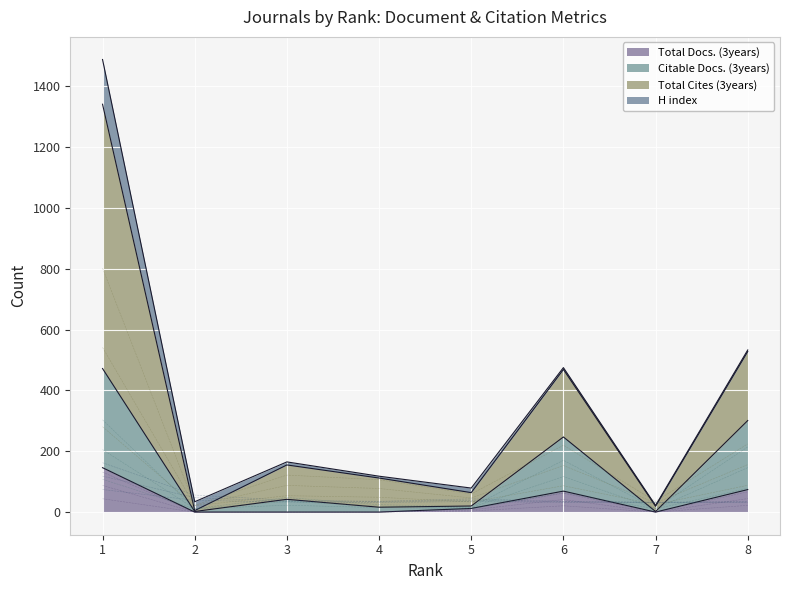

Count the number of categories in the chart.

8